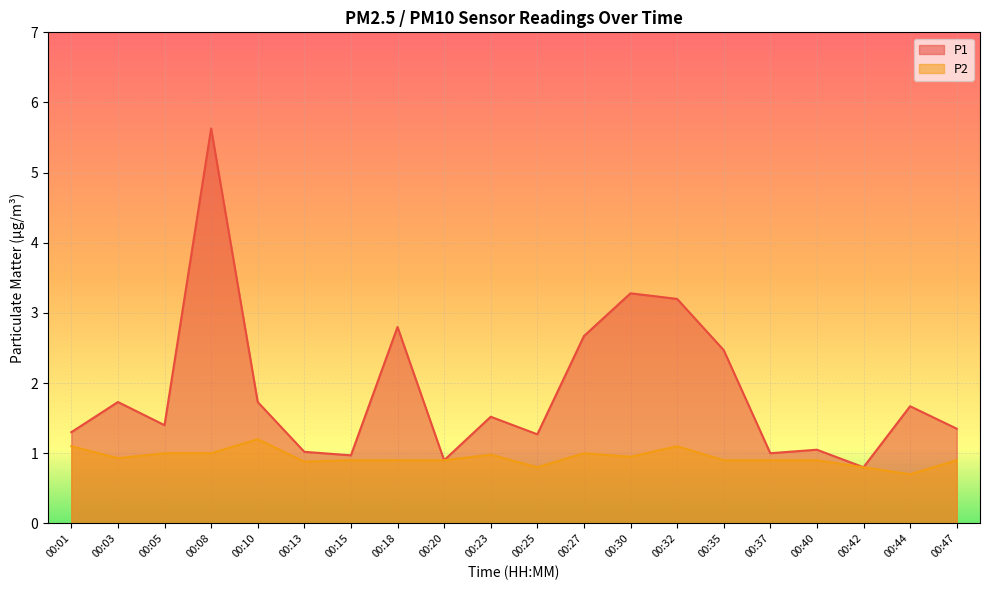

What is the average value of the P1 series?

1.9